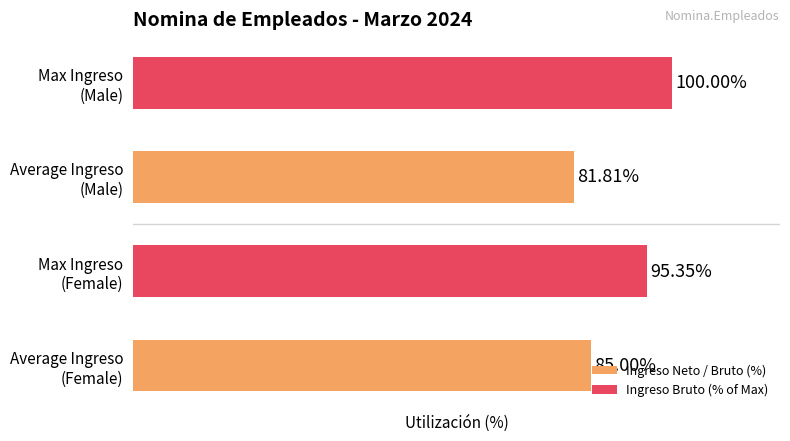

Does the chart contain stacked bars?

No